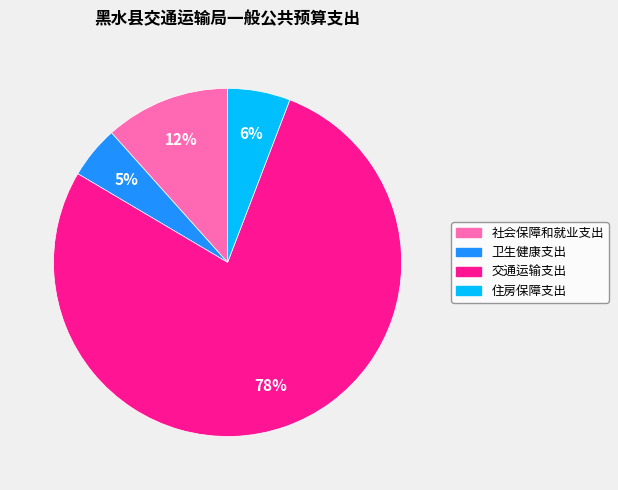

Approximately how many times larger is the value at 社会保障和就业支出 compared to 住房保障支出?

2.0